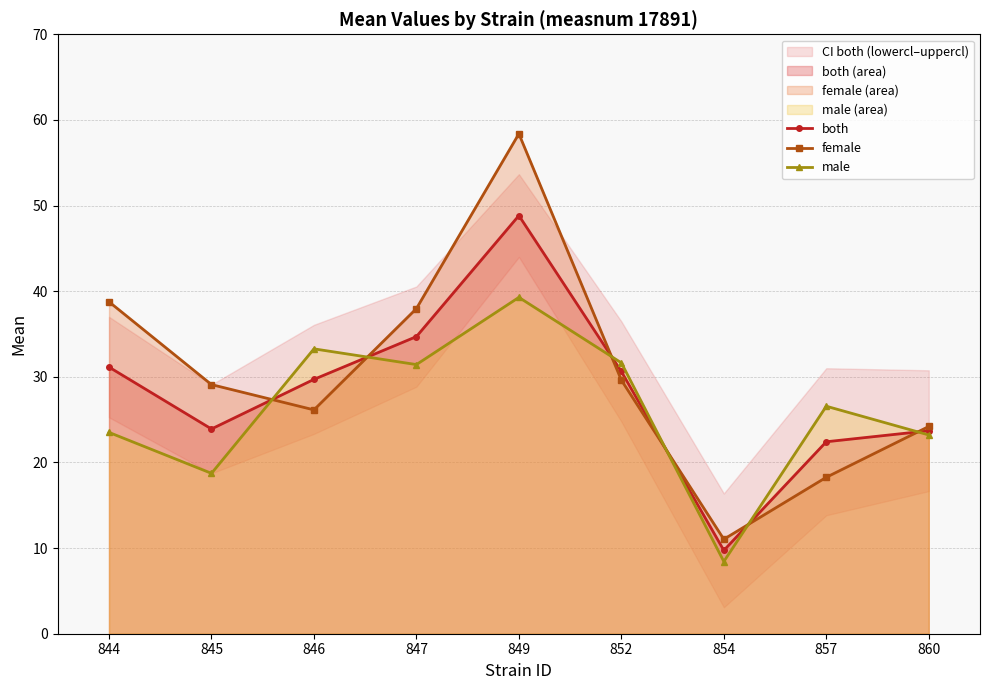

What is the sum of all male values?

236.1